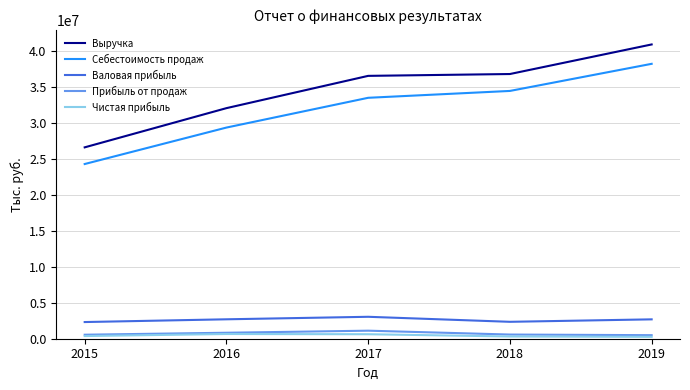

What is the average value of the Чистая прибыль series?

444962